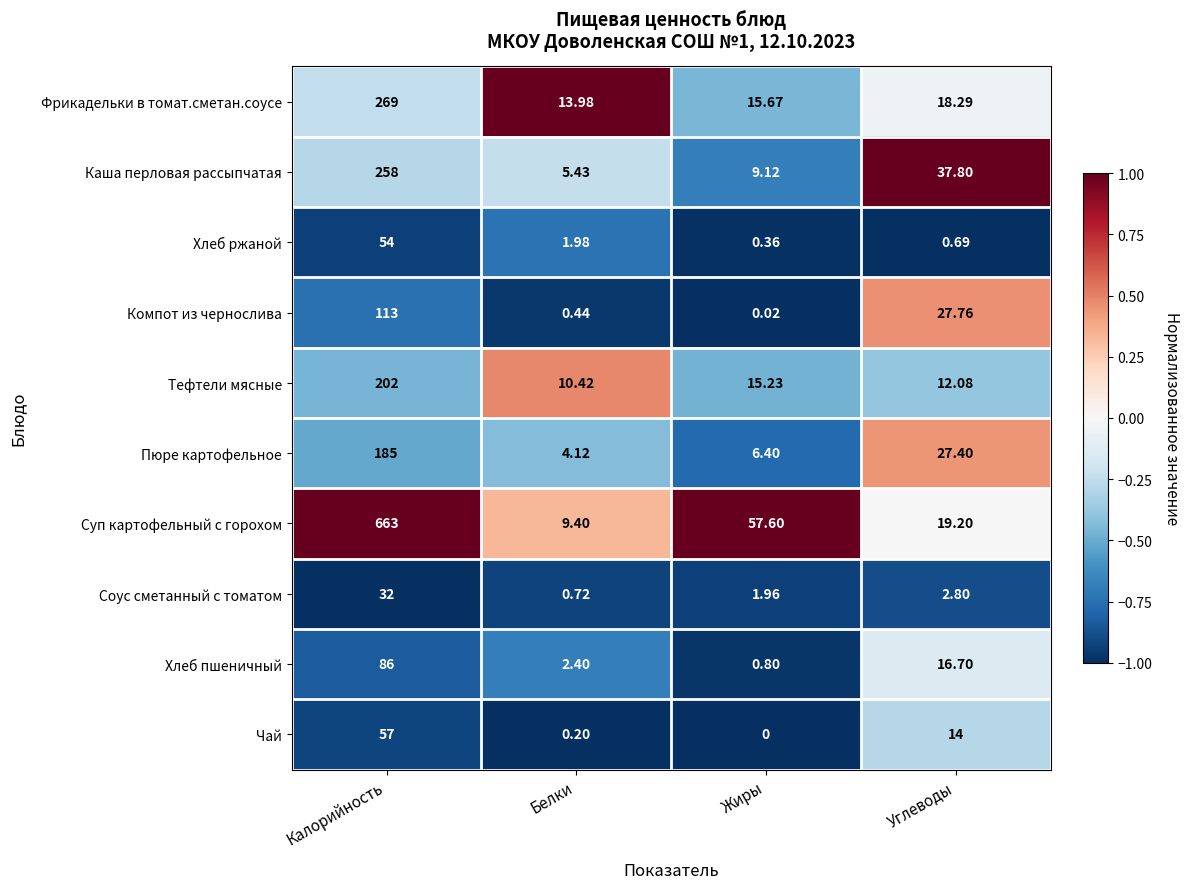

At which category is the sum across all series the highest?

Калорийность